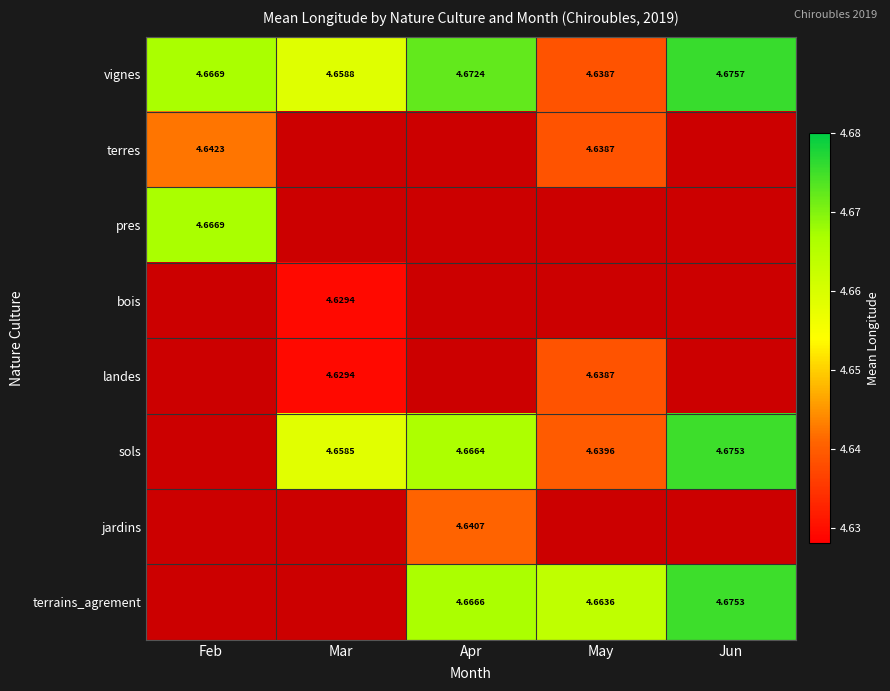

Is the value of terrains_agrement at Apr greater than the value of terres at May?

Yes